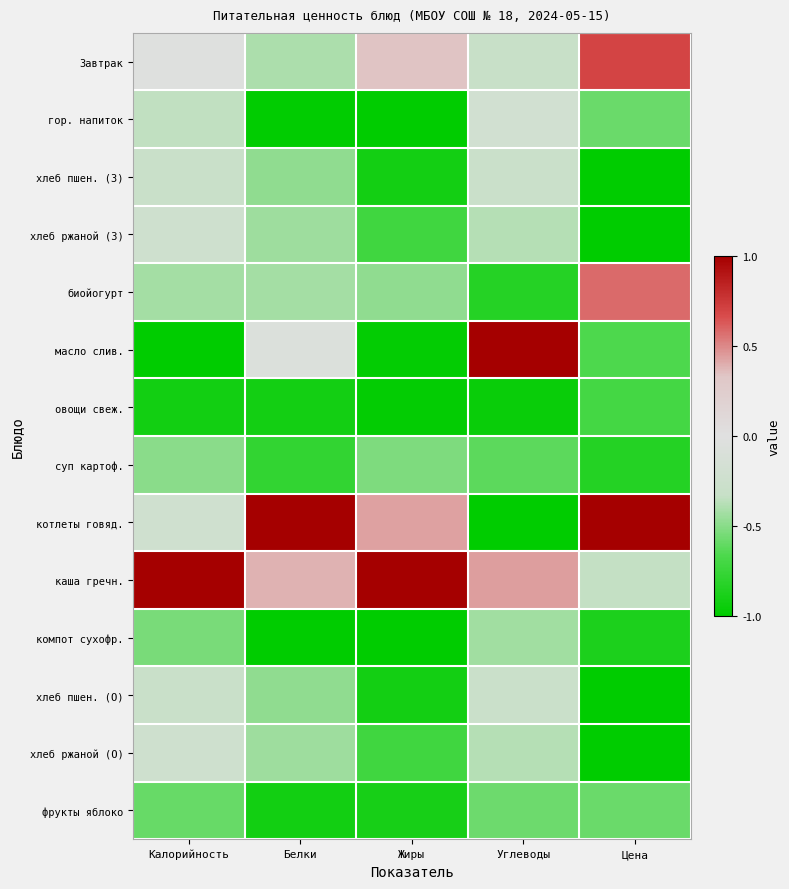

Which series has the largest total across all categories?

каша гречн.